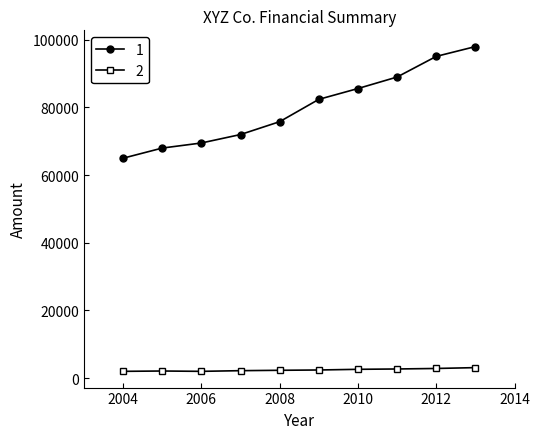

True or false: 2 and 1 cross at least once.

False